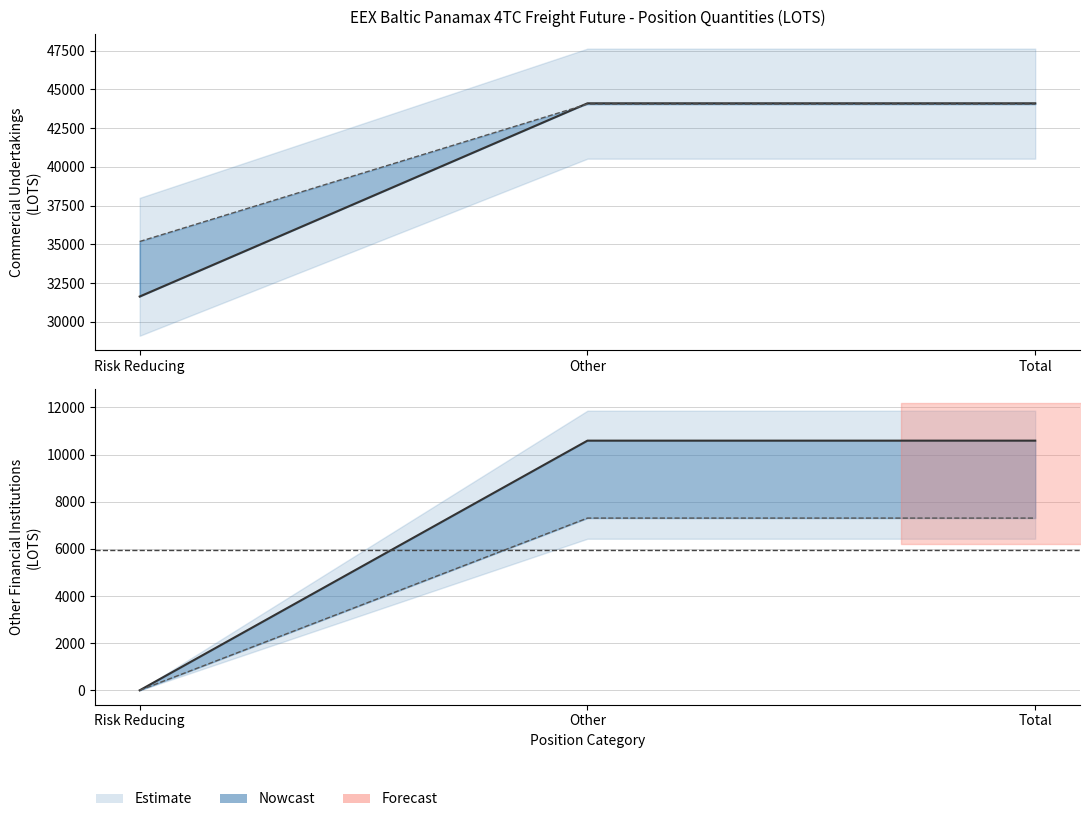

Between Other and Total, which series saw the biggest shift?

Commercial Undertakings Long